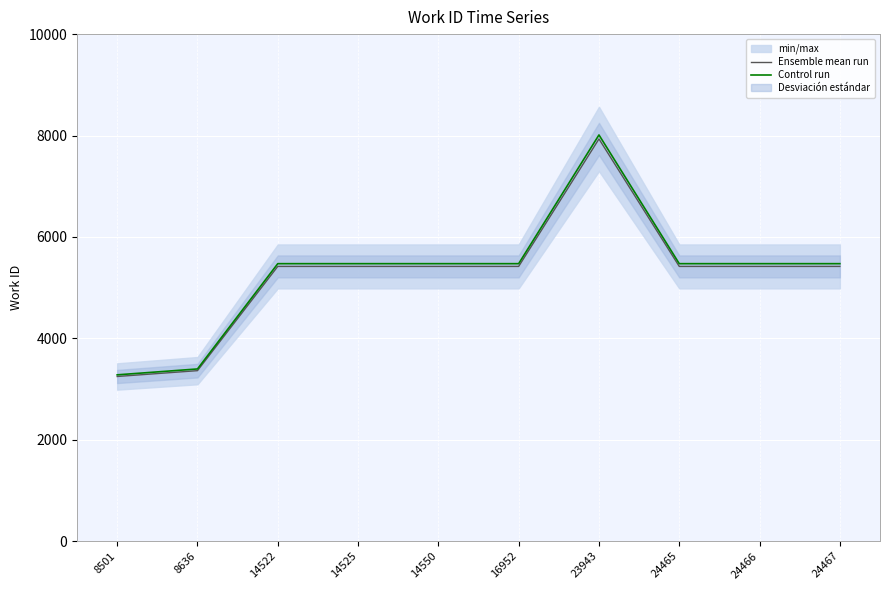

What is the total value across all series at 8636?

6757.6